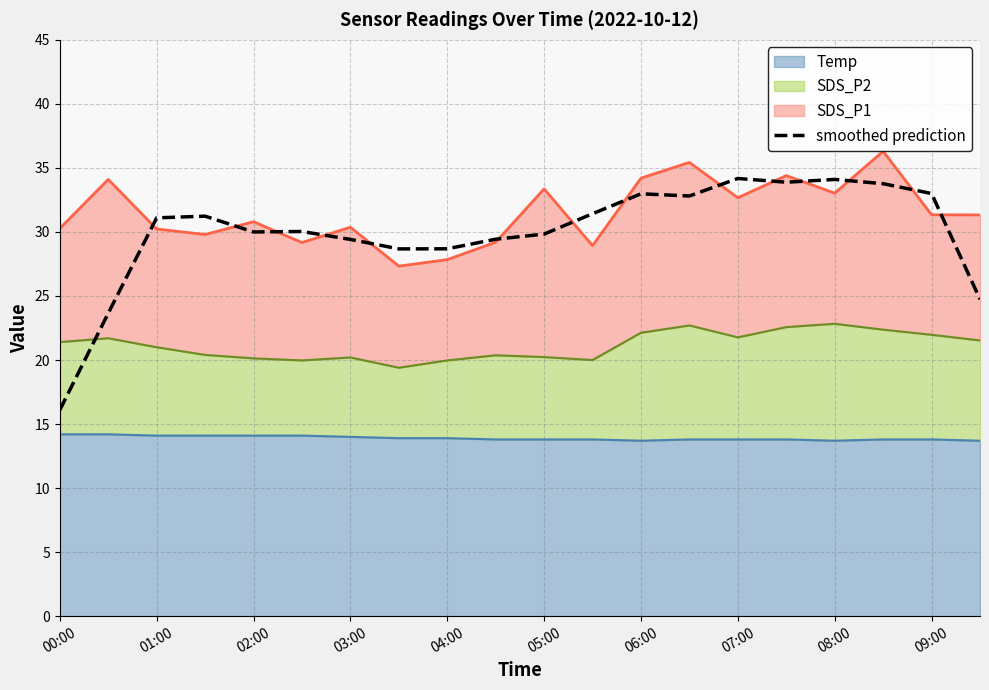

The value at 01:00 is 33.5. True or false?

False